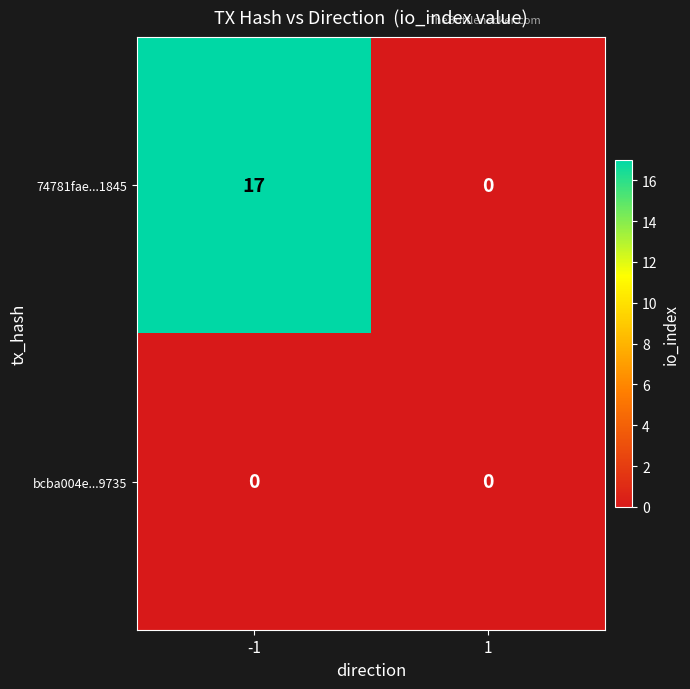

List the series in order of their peak value, highest first.

74781fae...1845, bcba004e...9735